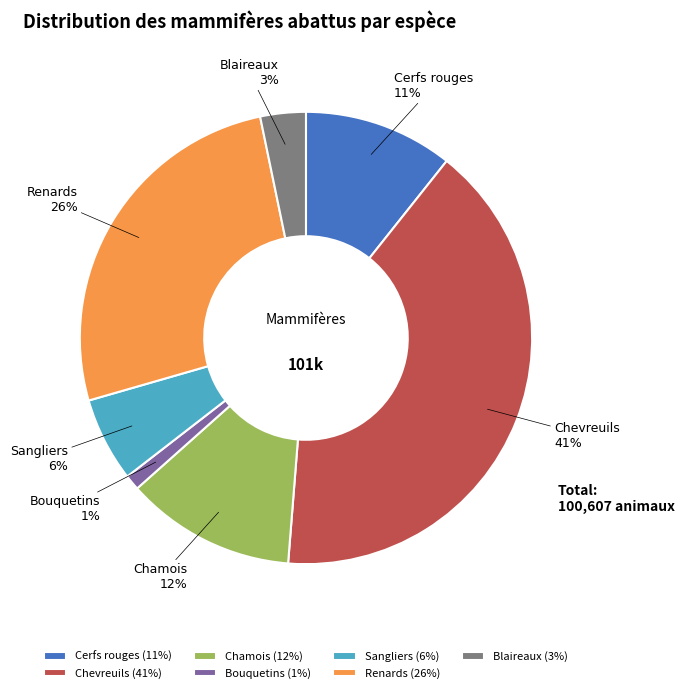

Count the number of slices in the pie.

7